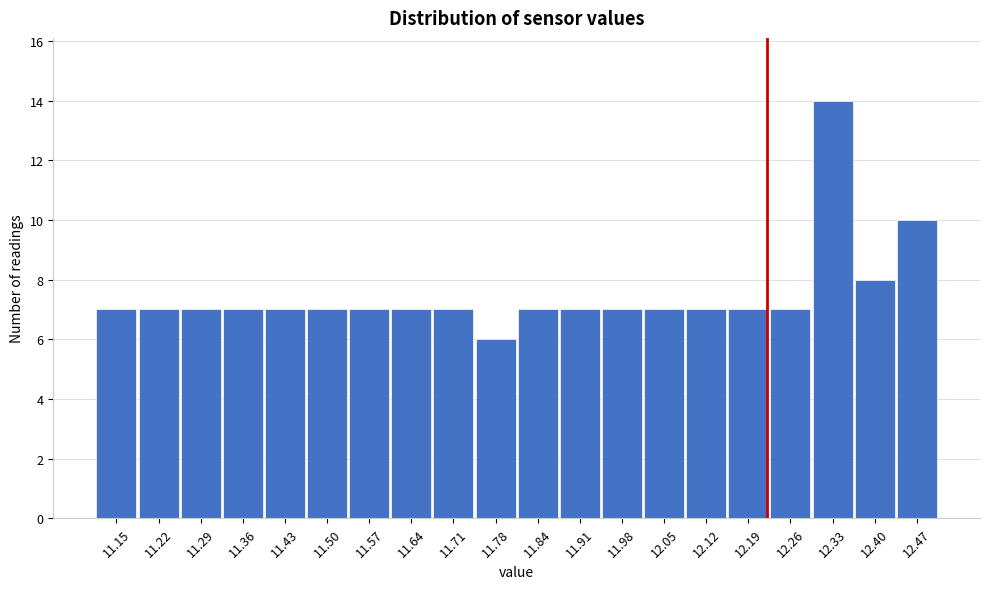

Reading left to right, list every bar in this chart as the range it spans on the x-axis followed by its height. Neither the bar edges nor the heights are printed on the chart, so give them approximately, as read against the axes.

11.120 to 11.189: 7
11.189 to 11.258: 7
11.258 to 11.327: 7
11.327 to 11.396: 7
11.396 to 11.465: 7
11.465 to 11.534: 7
11.534 to 11.603: 7
11.603 to 11.672: 7
11.672 to 11.741: 7
11.741 to 11.810: 6
11.810 to 11.879: 7
11.879 to 11.948: 7
11.948 to 12.017: 7
12.017 to 12.086: 7
12.086 to 12.155: 7
12.155 to 12.224: 7
12.224 to 12.293: 7
12.293 to 12.362: 14
12.362 to 12.431: 8
12.431 to 12.500: 10